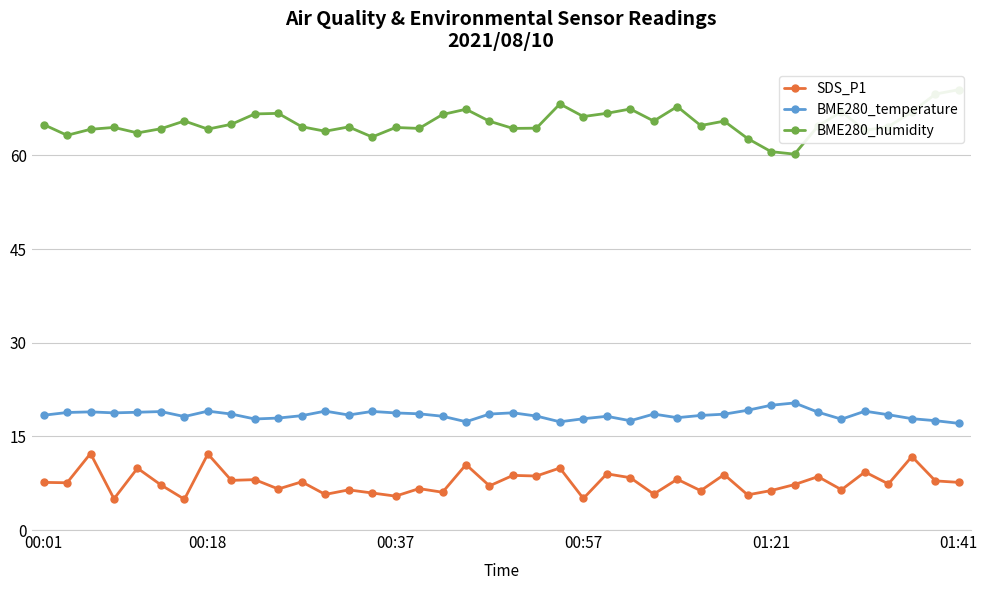

How many values in the SDS_P1 series are below 7?

15